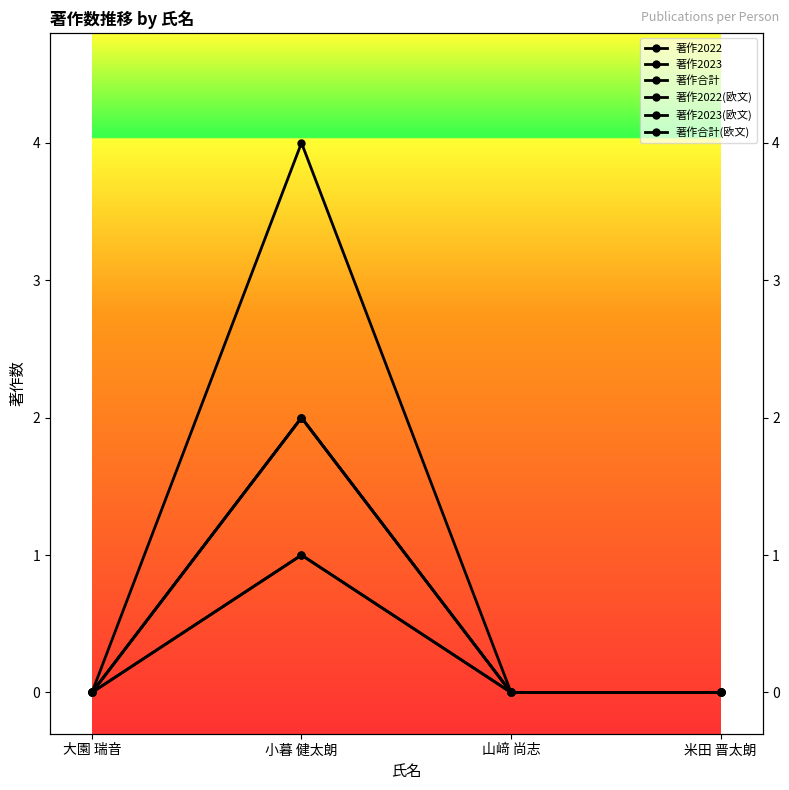

At which category does 著作2023 reach its first local peak?

小暮 健太朗